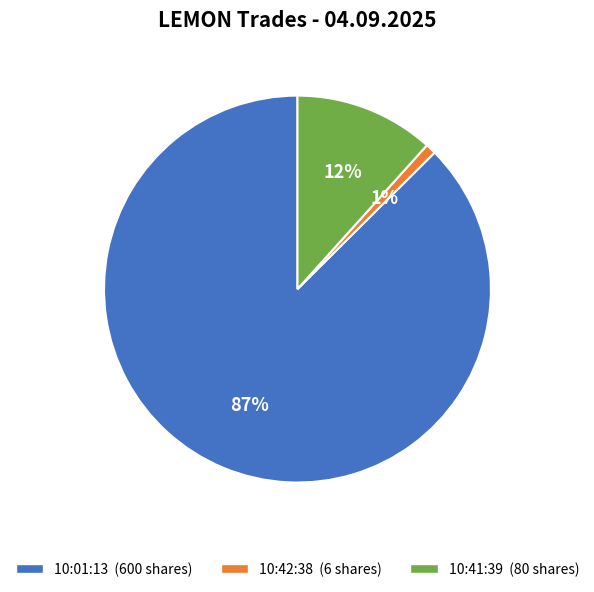

To the nearest percent, what percentage of the pie is 10:42:38?

1%